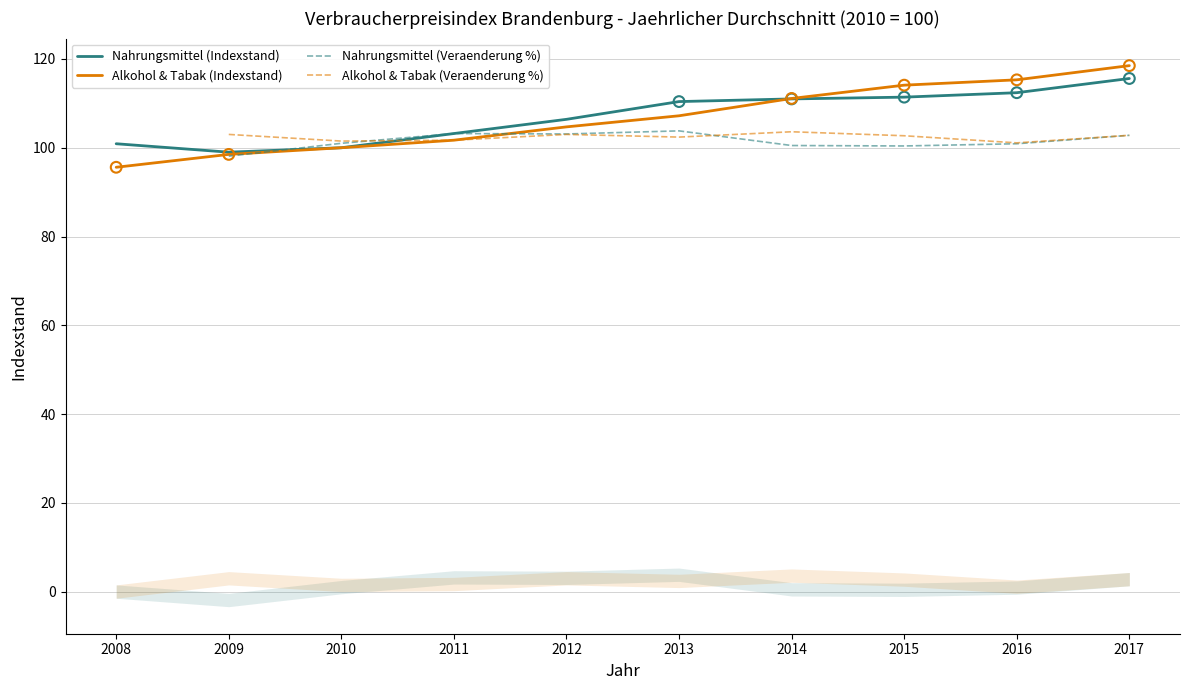

Is the value of Alkohol & Tabak (Indexstand) at 2015 greater than the value of Nahrungsmittel (Indexstand) at 2017?

No